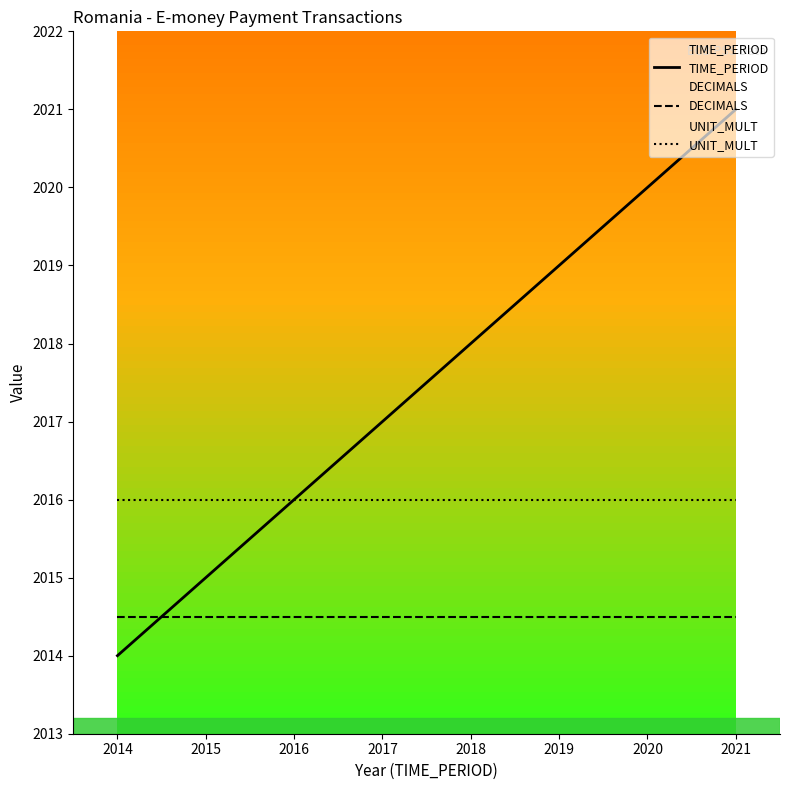

The TIME_PERIOD series shows 2018.0 at 2018. True or false?

True